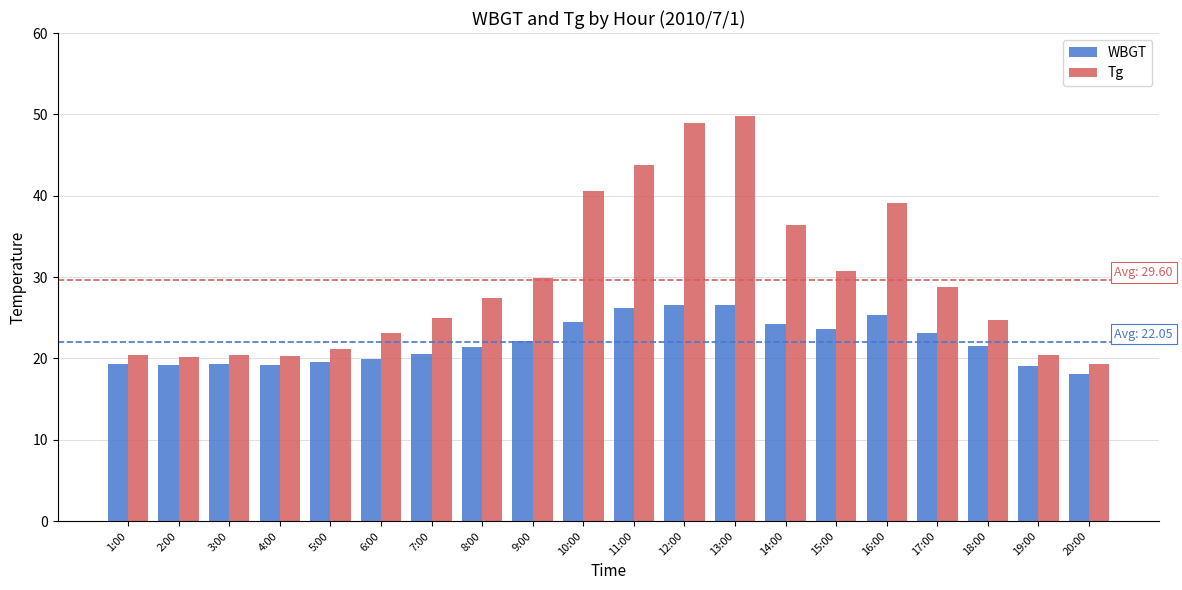

Rank the series at 17:00 from highest to lowest value.

Tg, WBGT